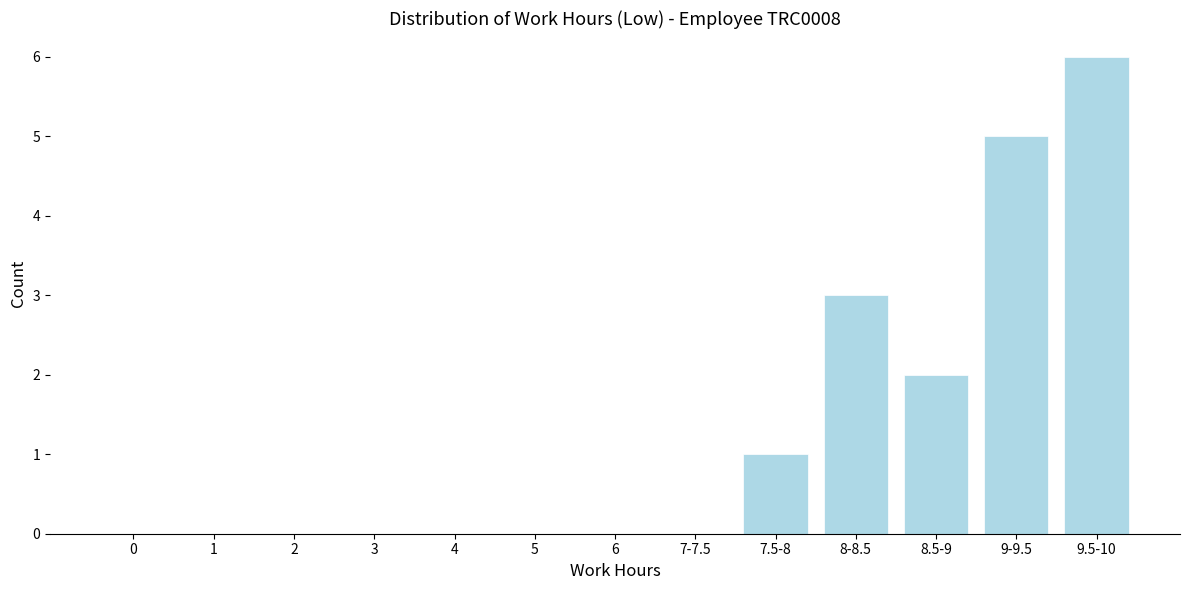

Reading left to right, transcribe all the data shown in this chart.

0=0	1=0	2=0	3=0	4=0	5=0	6=0	7-7.5=0	7.5-8=1	8-8.5=3	8.5-9=2	9-9.5=5	9.5-10=6